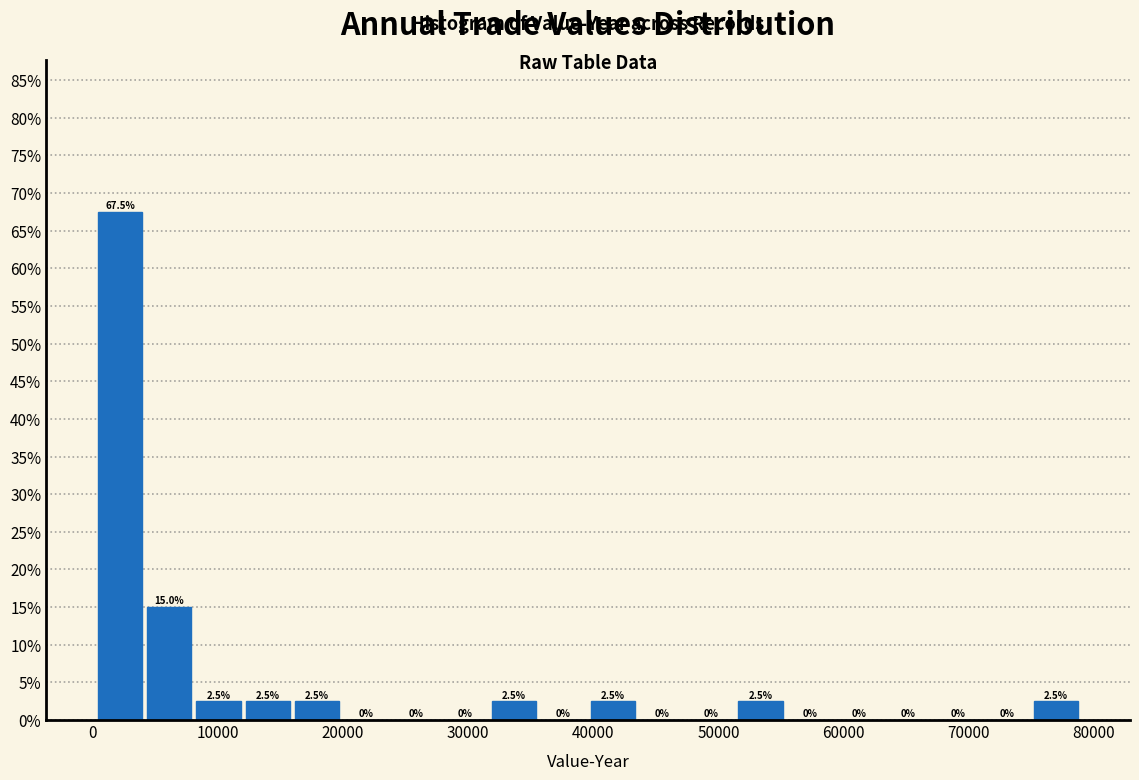

Read against the x-axis, roughly where is the centre of the tallest bar?

2000